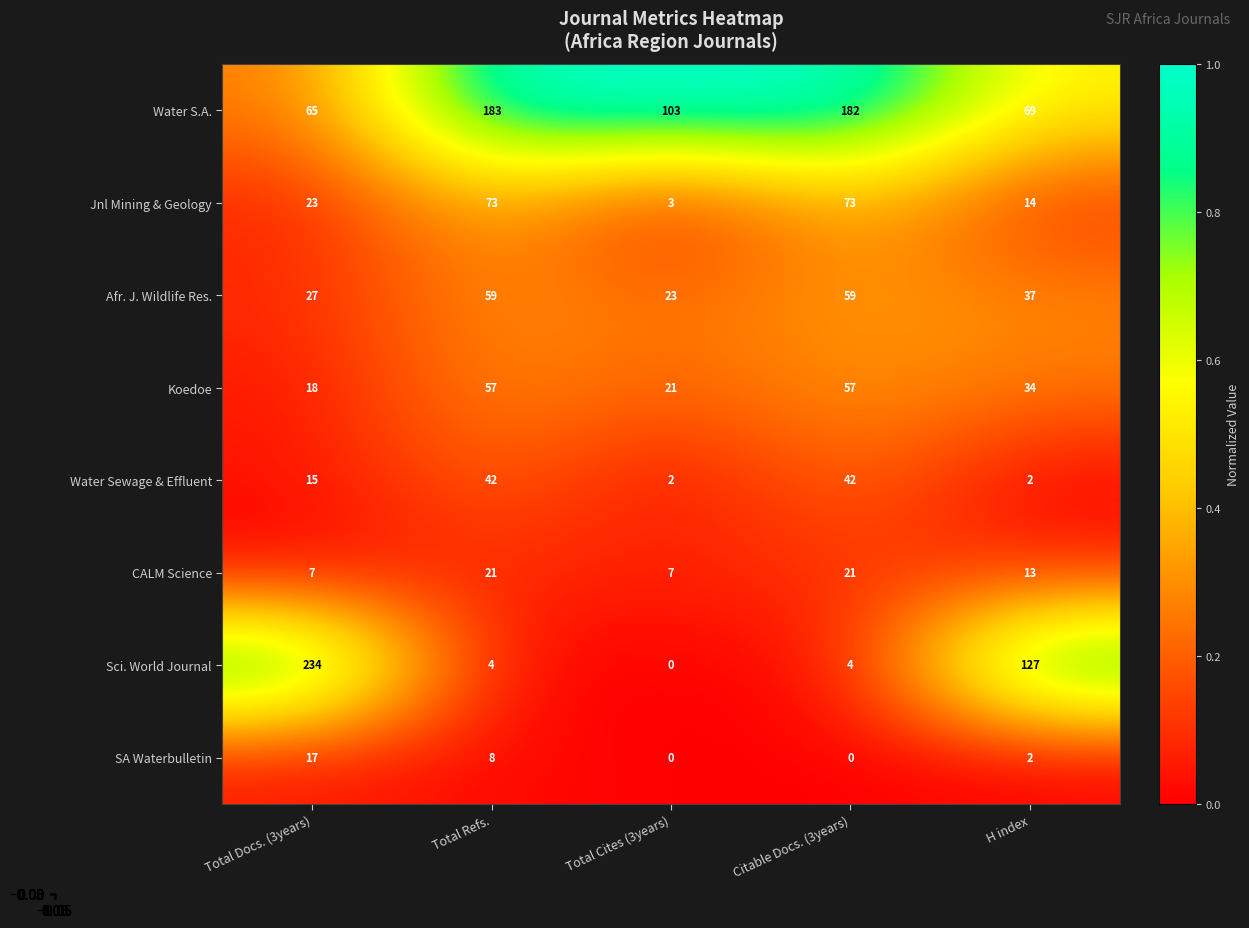

Which series has the largest range (max minus min)?

Sci. World Journal